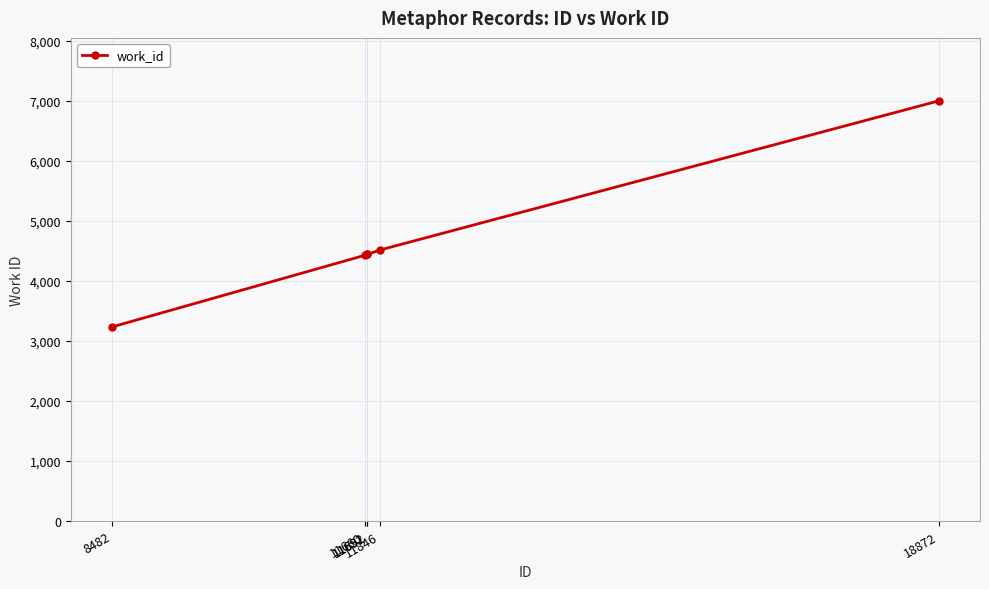

What is the minimum value shown in the chart?

3232